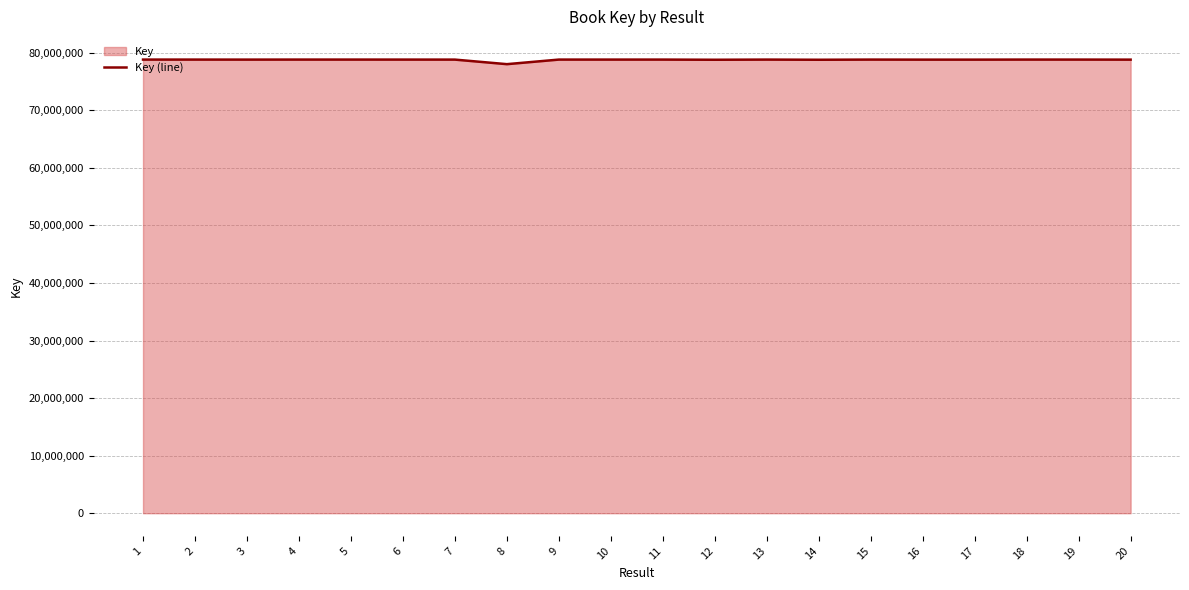

What is the maximum value shown in the chart?

78812006